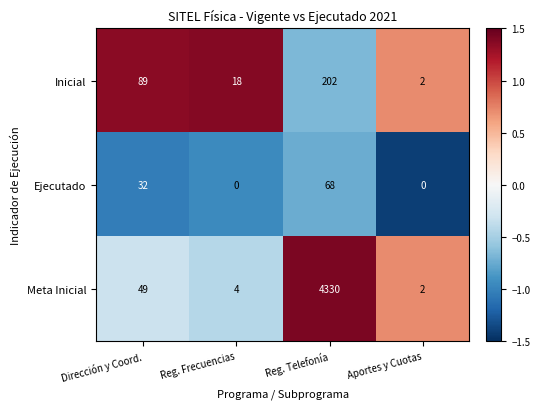

Reading right to left, transcribe all the data shown in this chart.

Inicial: 2	202	18	89
Ejecutado: 0	68	0	32
Meta Inicial: 2	4330	4	49